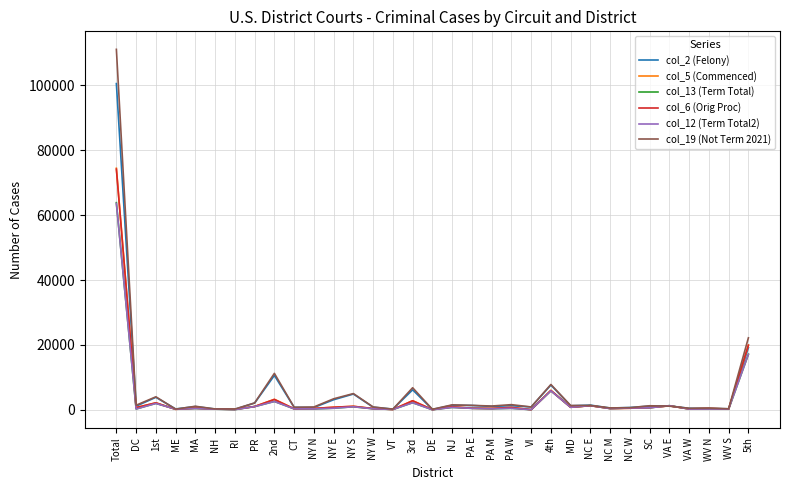

Is this an area chart (filled region under the line)?

No